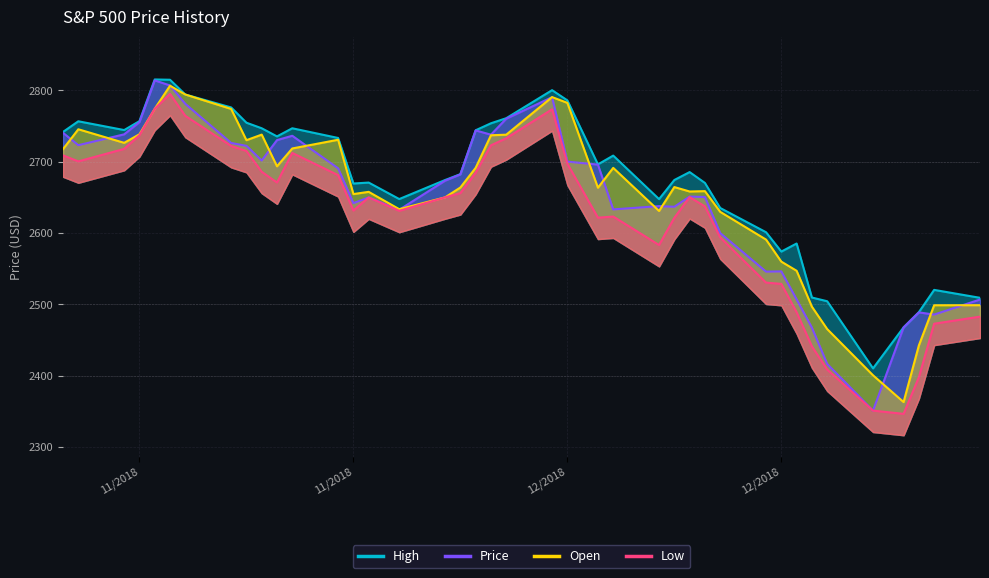

Reading left to right, list all the values displayed in this chart.

High: 2741.7	2756.6	2744.3	2756.8	2815.2	2814.8	2794.1	2776.0	2754.6	2746.8	2735.4	2746.8	2733.2	2669.4	2670.7	2647.6	2674.3	2682.5	2744.0	2753.8	2760.9	2800.2	2785.9	2696.2	2708.5	2647.5	2674.3	2685.4	2670.2	2635.1	2601.1	2574.0	2585.3	2509.6	2504.4	2410.3	2467.8	2489.1	2520.3	2509.2
Price: 2740.4	2723.1	2738.3	2755.4	2813.9	2806.8	2781.0	2726.2	2722.2	2701.6	2730.2	2736.3	2690.7	2641.9	2649.9	2632.6	2673.4	2682.2	2743.8	2737.8	2760.2	2790.4	2700.1	2695.9	2633.1	2637.7	2636.8	2651.1	2650.5	2599.9	2545.9	2546.2	2507.0	2467.4	2416.6	2351.1	2467.7	2488.8	2485.7	2506.8
Open: 2717.6	2745.4	2726.4	2738.4	2774.1	2806.4	2794.1	2773.9	2730.1	2737.9	2693.5	2718.5	2730.7	2654.6	2657.7	2633.4	2650.0	2663.8	2691.4	2737.0	2737.8	2790.5	2782.4	2663.5	2691.3	2630.9	2664.4	2658.2	2658.7	2629.7	2590.8	2559.9	2547.1	2496.8	2465.4	2400.6	2363.1	2442.5	2498.8	2498.9
Low: 2708.8	2700.4	2717.9	2737.1	2774.1	2795.0	2764.2	2722.0	2715.0	2685.8	2670.8	2712.2	2681.1	2631.5	2649.8	2631.1	2650.0	2655.9	2684.4	2722.9	2732.8	2773.4	2697.2	2621.5	2623.1	2583.2	2621.3	2650.3	2637.3	2593.8	2530.5	2528.7	2489.0	2441.2	2408.6	2351.1	2346.6	2397.9	2472.9	2482.8